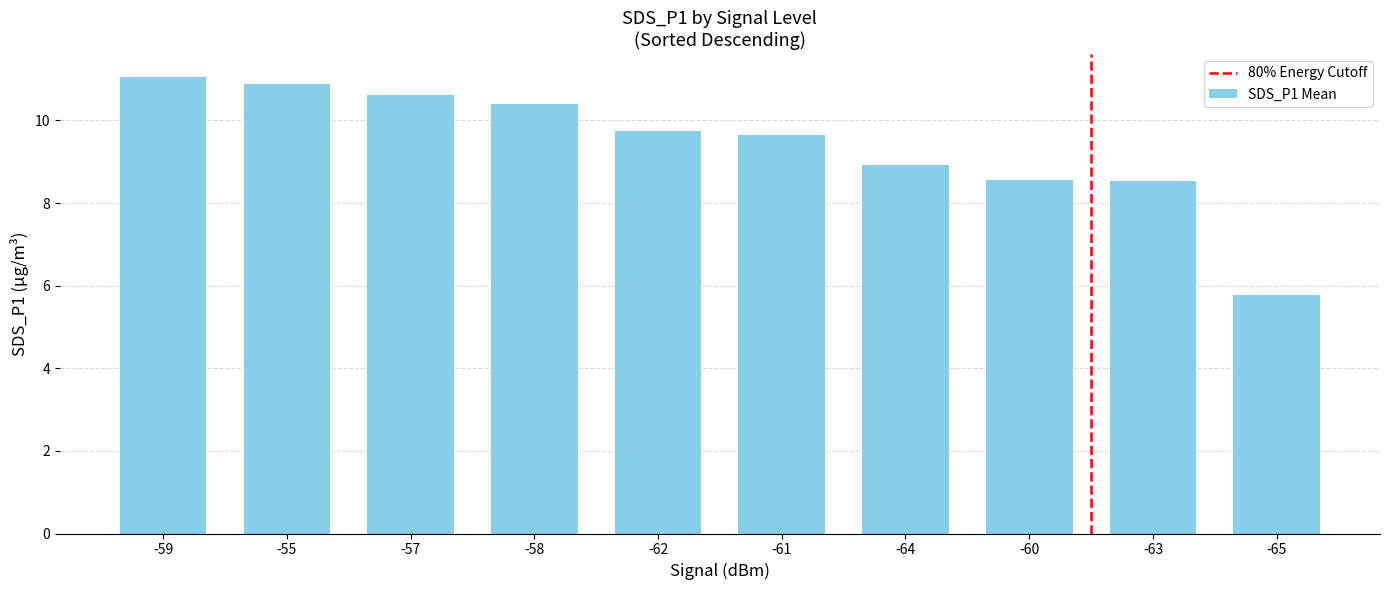

What is the approximate value at -63?

8.5